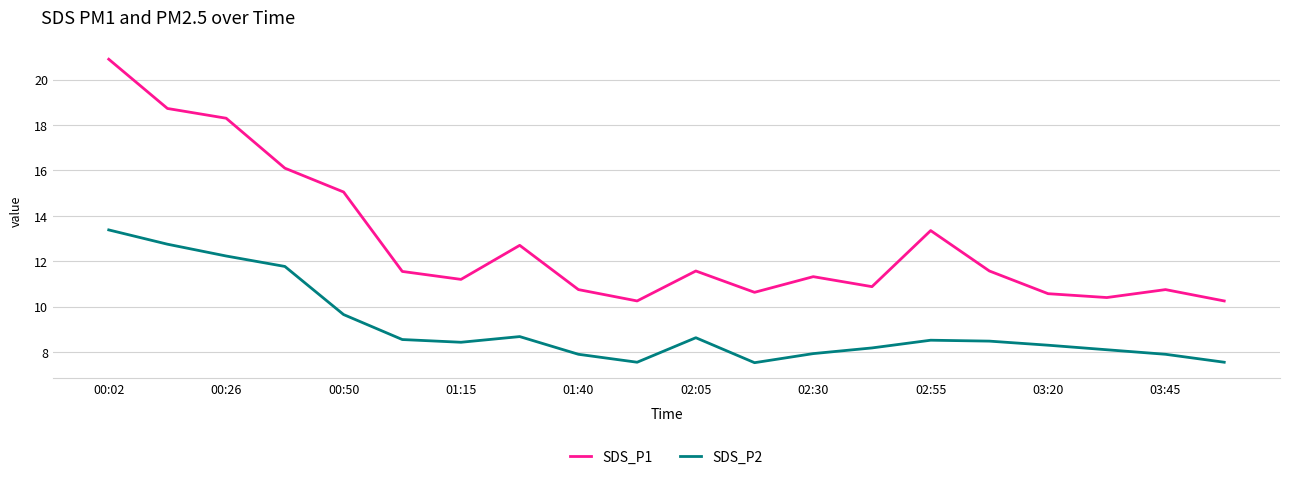

Which series has the widest spread of values?

SDS_P1